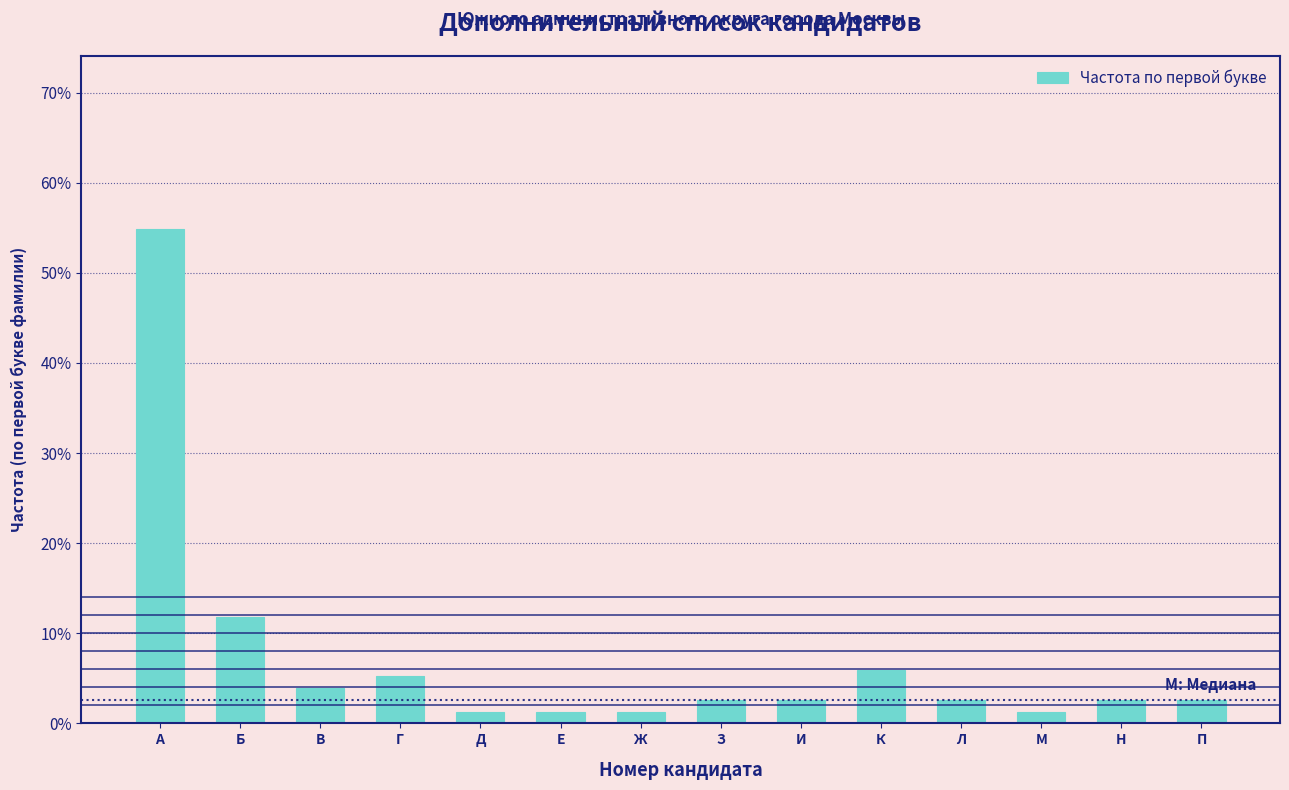

Reading left to right, extract all data points from this chart.

54.9	11.8	3.9	5.2	1.3	1.3	1.3	2.6	2.6	5.9	2.6	1.3	2.6	2.6